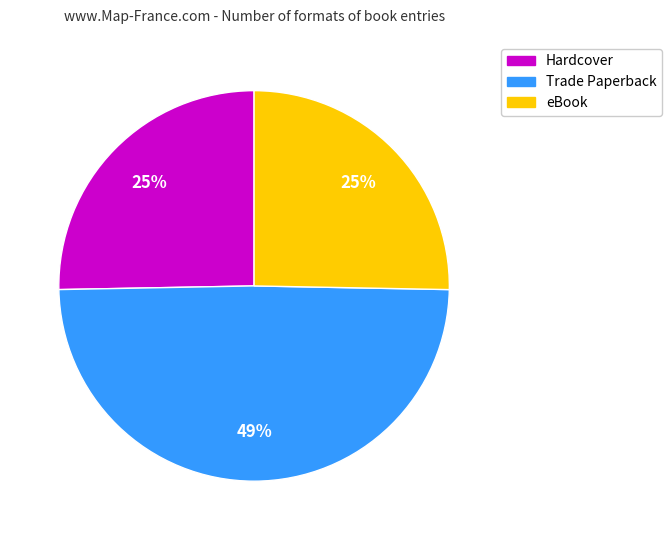

Does Hardcover account for over 50% of the chart?

No